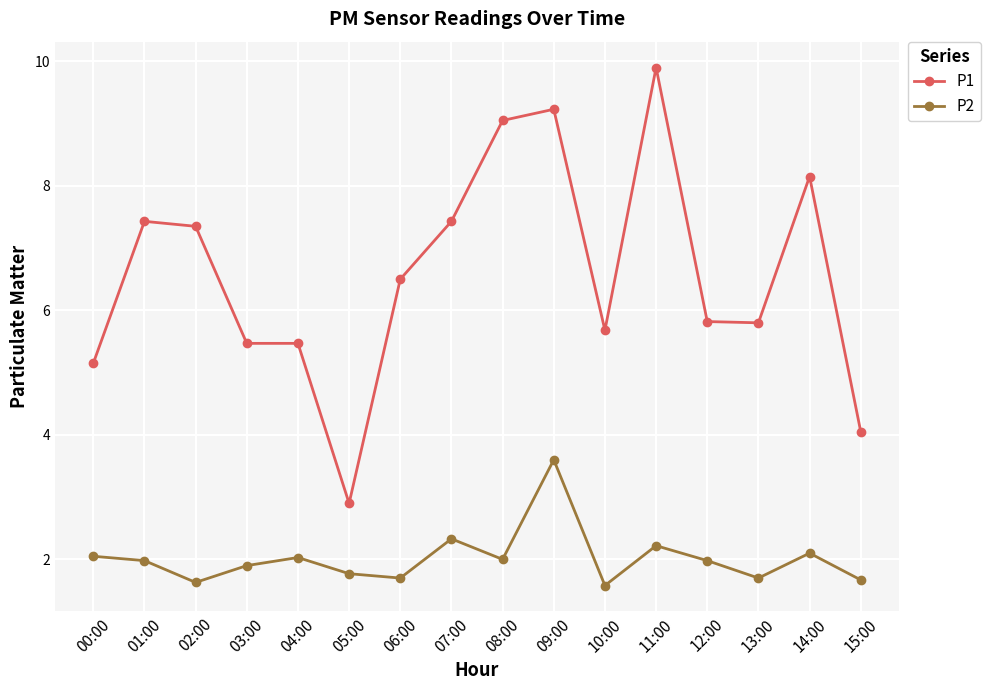

Which series has the largest range (max minus min)?

P1